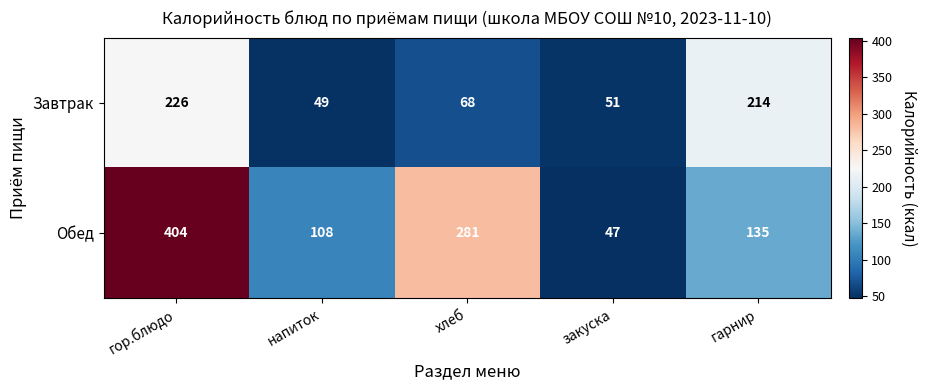

How many data points does each series have?

5